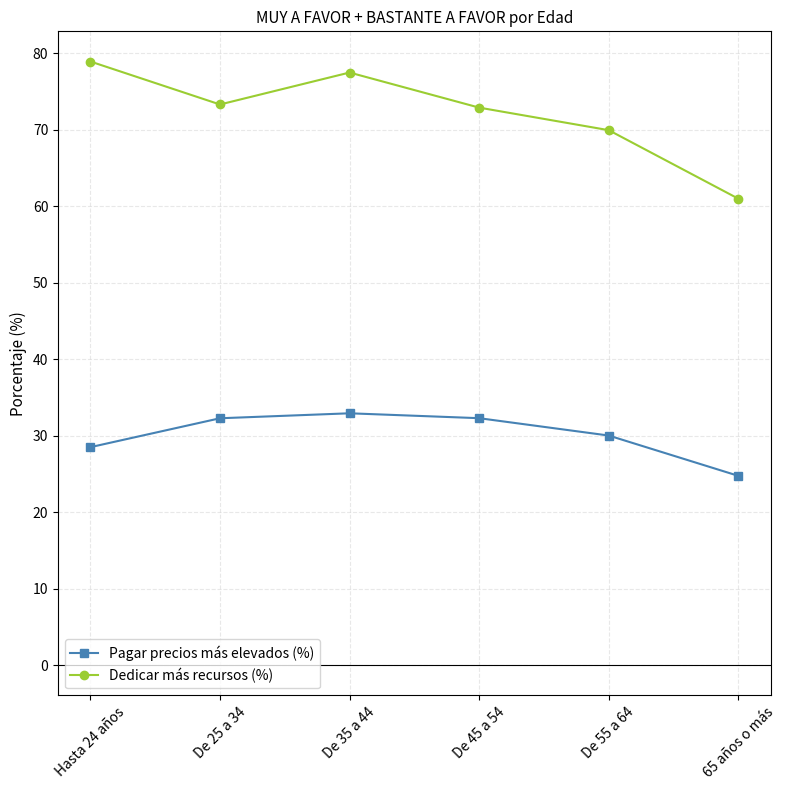

Reading left to right, list all the values displayed in this chart.

Pagar precios más elevados (%): Hasta 24 años=28.5	De 25 a 34=32.3	De 35 a 44=32.9	De 45 a 54=32.3	De 55 a 64=30.0	65 años o más=24.8
Dedicar más recursos (%): Hasta 24 años=79.0	De 25 a 34=73.3	De 35 a 44=77.5	De 45 a 54=72.9	De 55 a 64=70.0	65 años o más=61.0